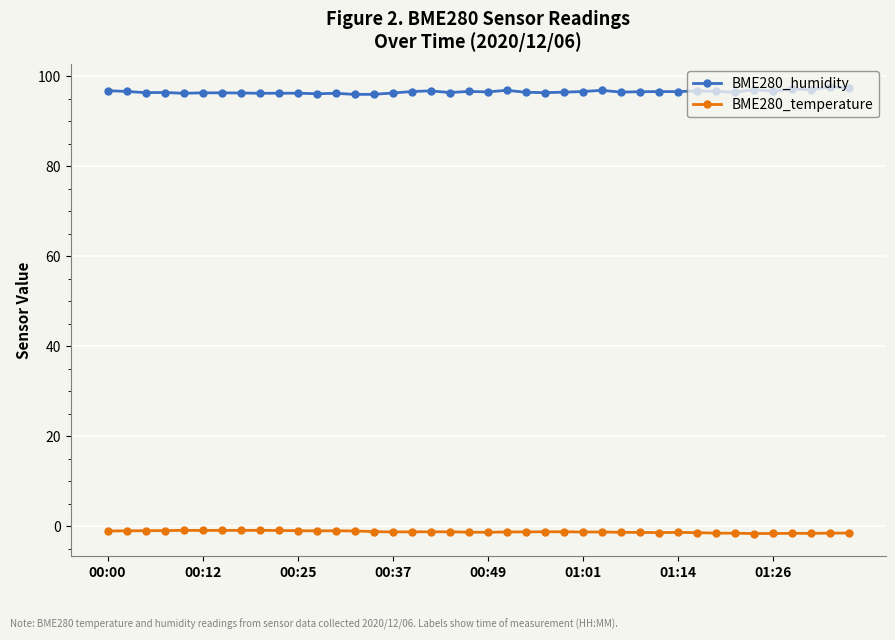

True or false: BME280_temperature has more than 1 points higher than both neighbors.

True